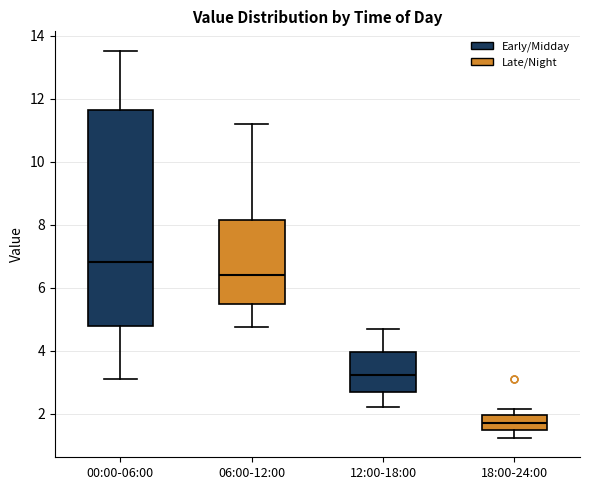

Which box's median line is the lowest?

18:00-24:00